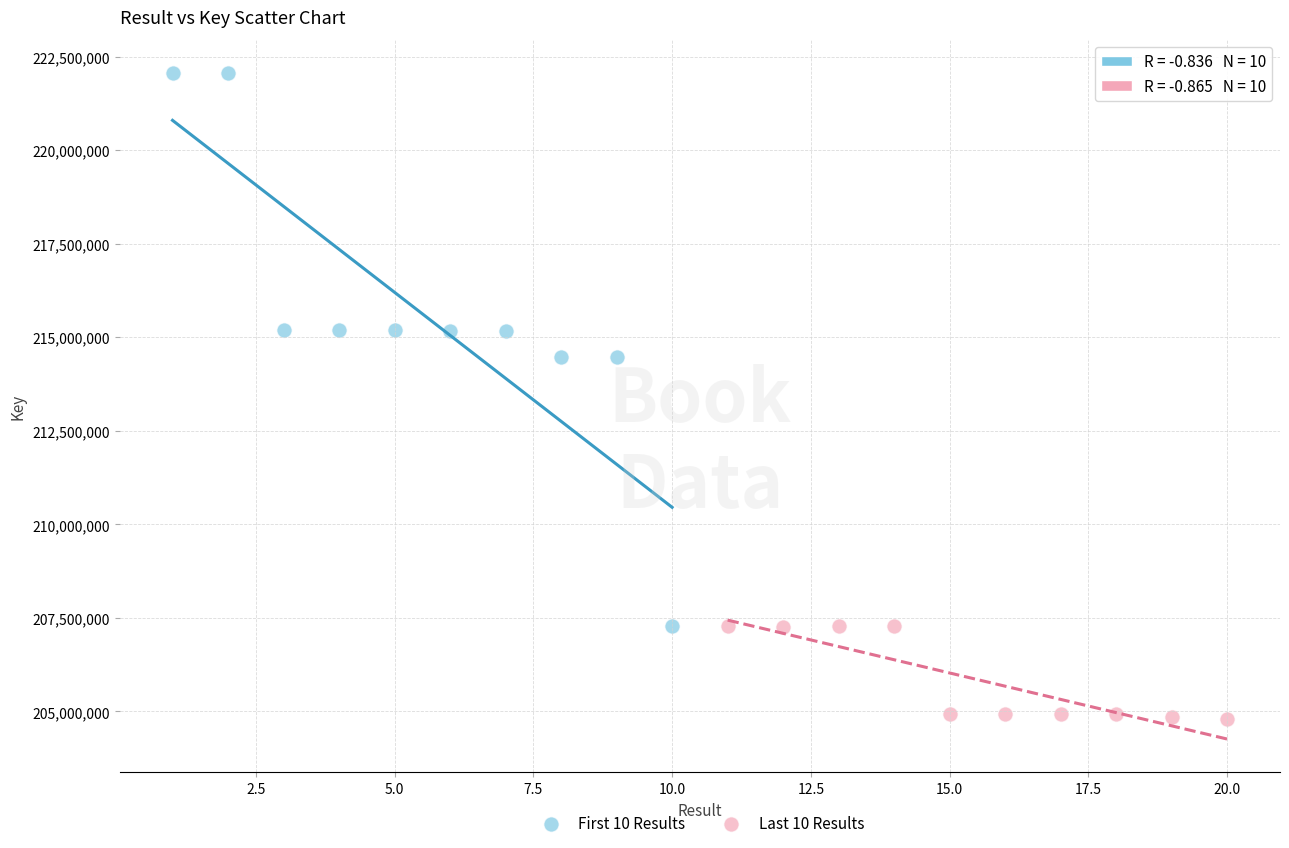

Which series contains the highest Y value?

First 10 Results